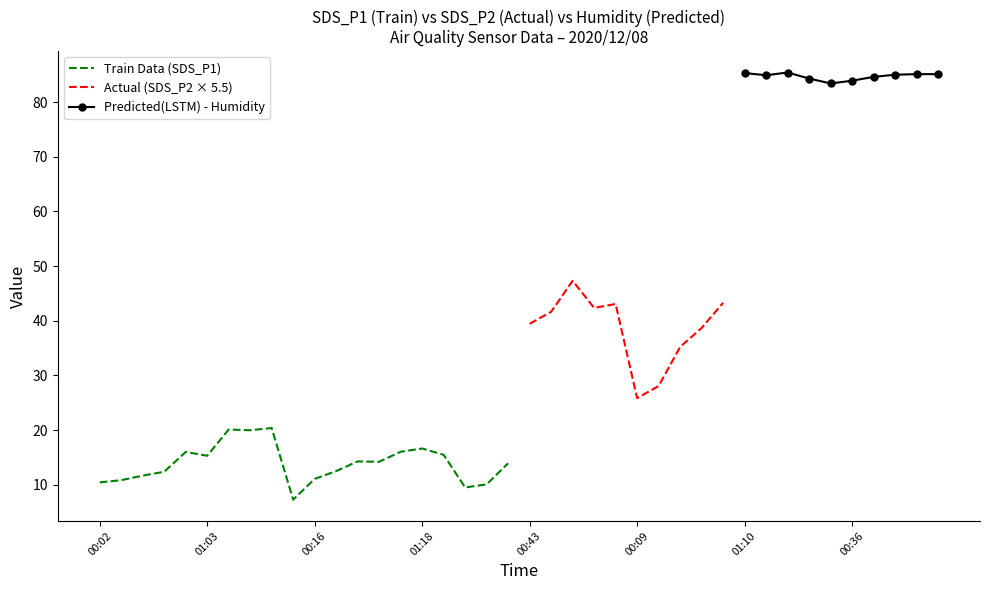

The Train Data (SDS_P1) series shows 7.3 at 00:02. True or false?

False